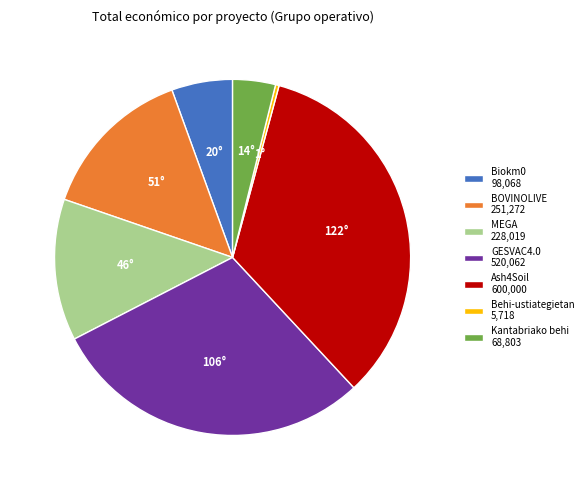

Combined, do Kantabriako behi 68,803 and BOVINOLIVE 251,272 account for over 50%?

No